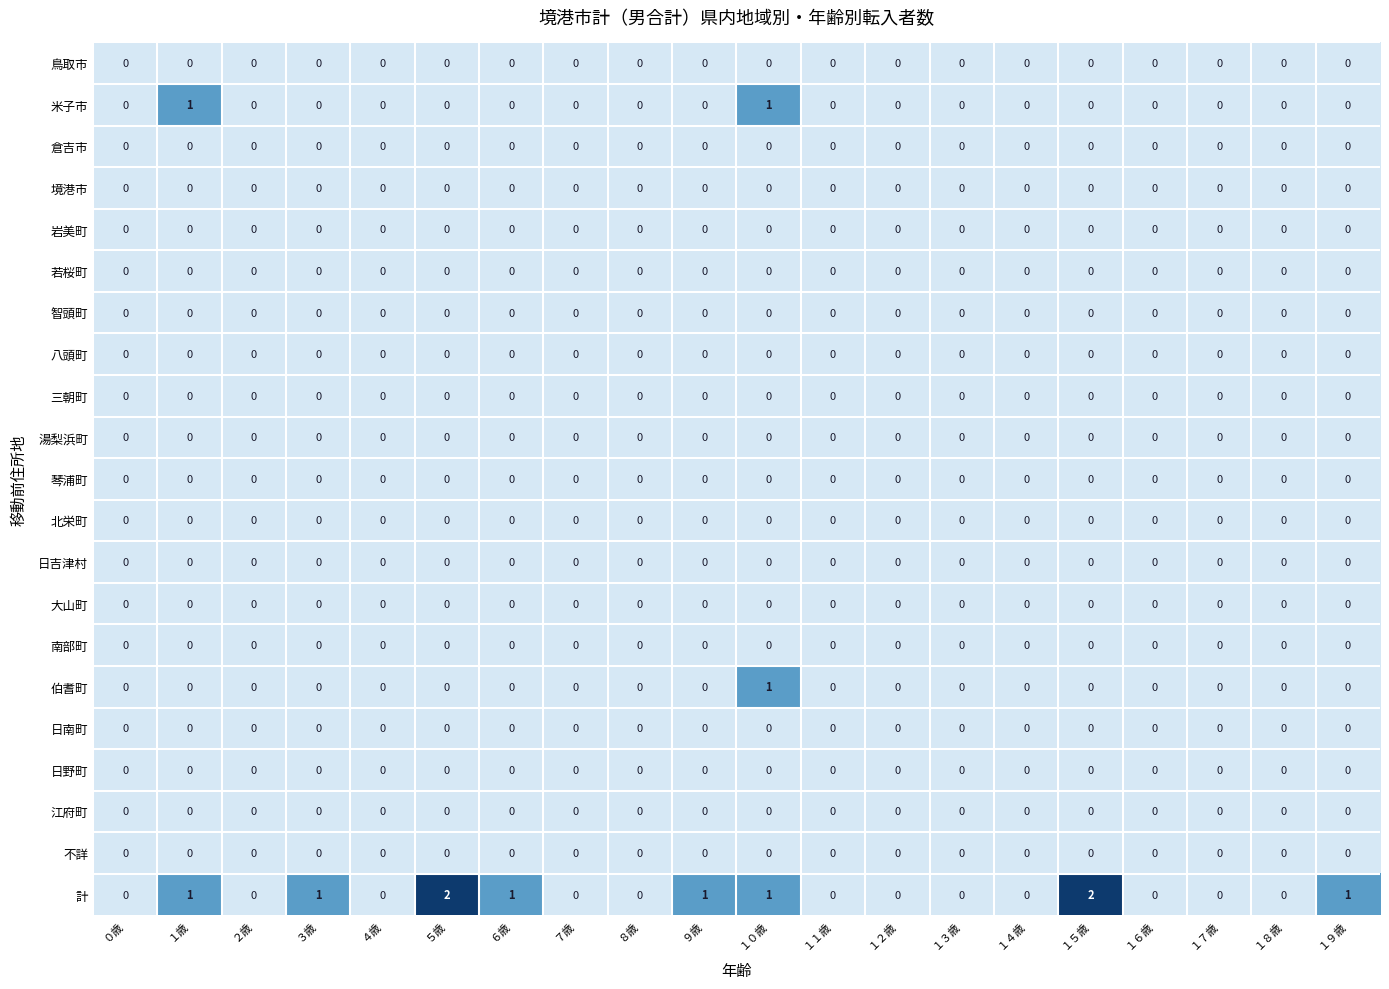

Which series has the widest spread of values?

計